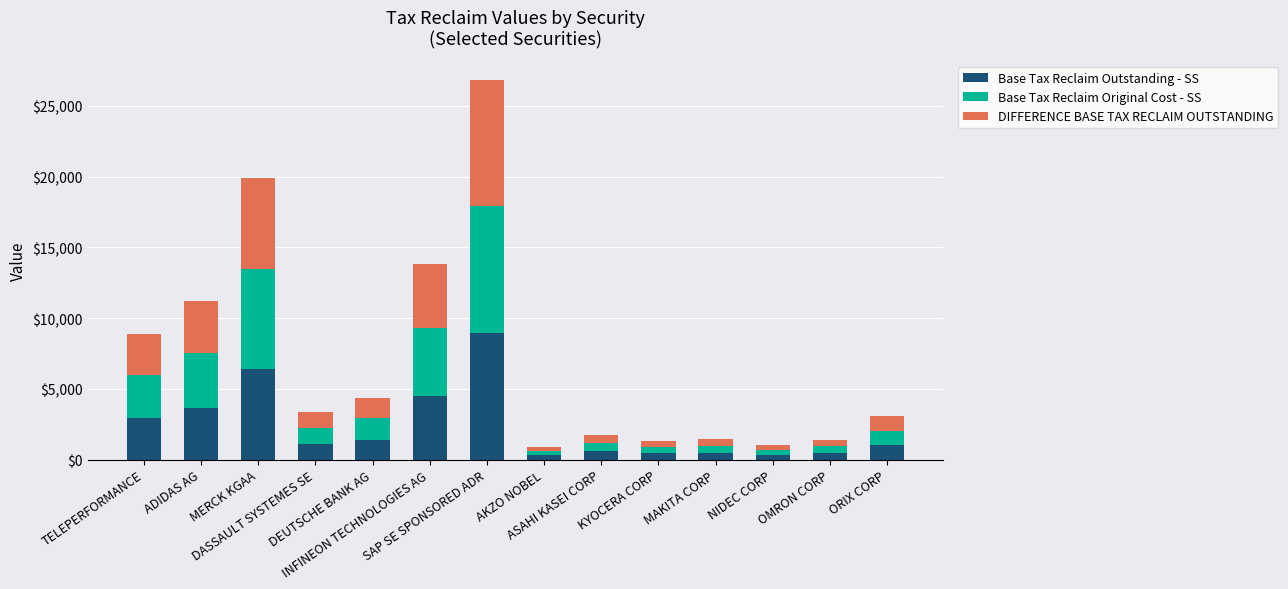

What is the difference between the maximum and minimum values in the Base Tax Reclaim Outstanding - SS series?

8661.9